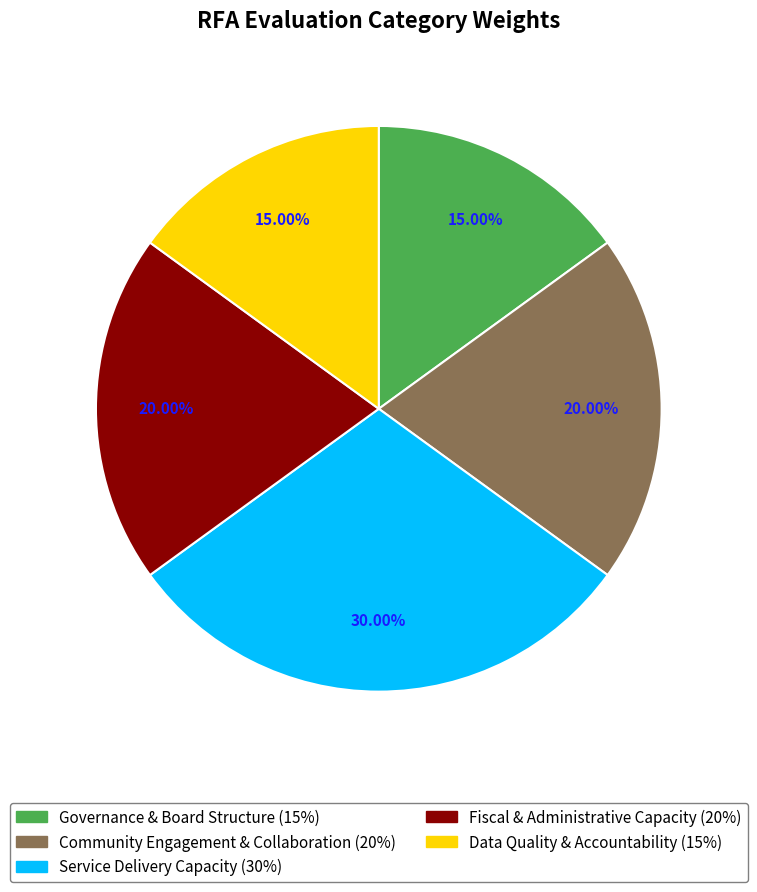

Count the number of slices in the pie.

5